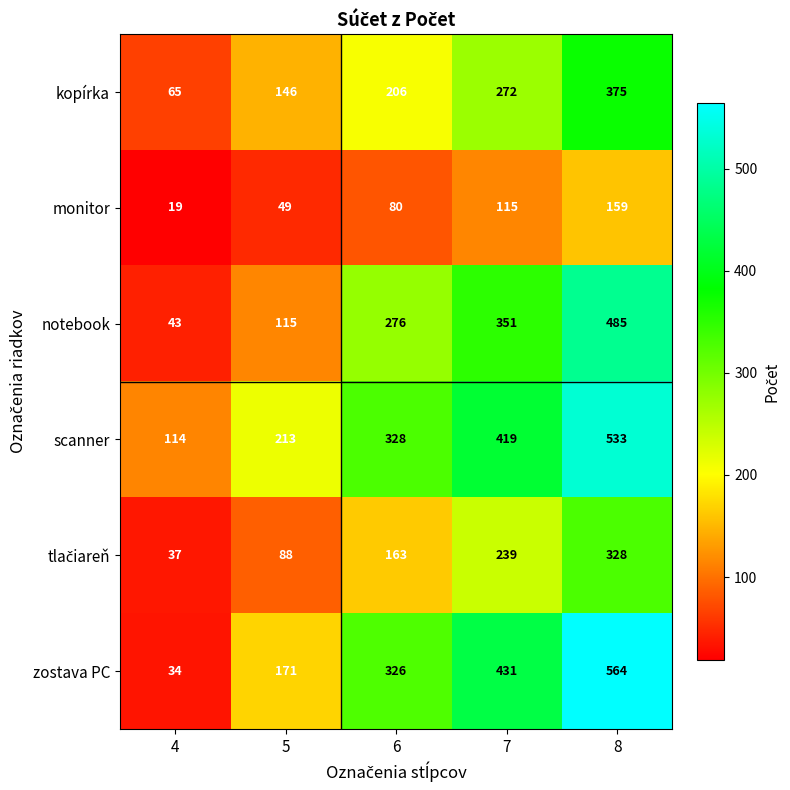

Count the notebook values in the range 115 to 351.

3